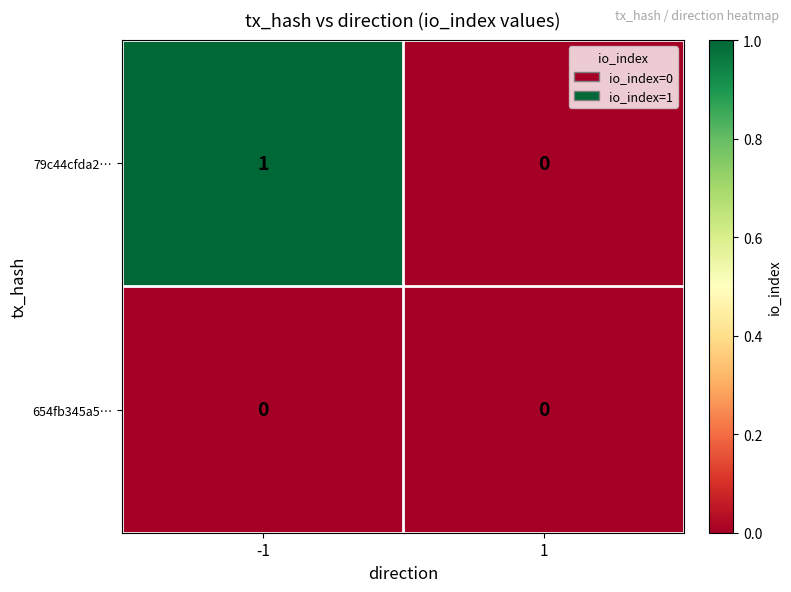

Between -1 and 1, which series saw the biggest shift?

79c44cfda2…